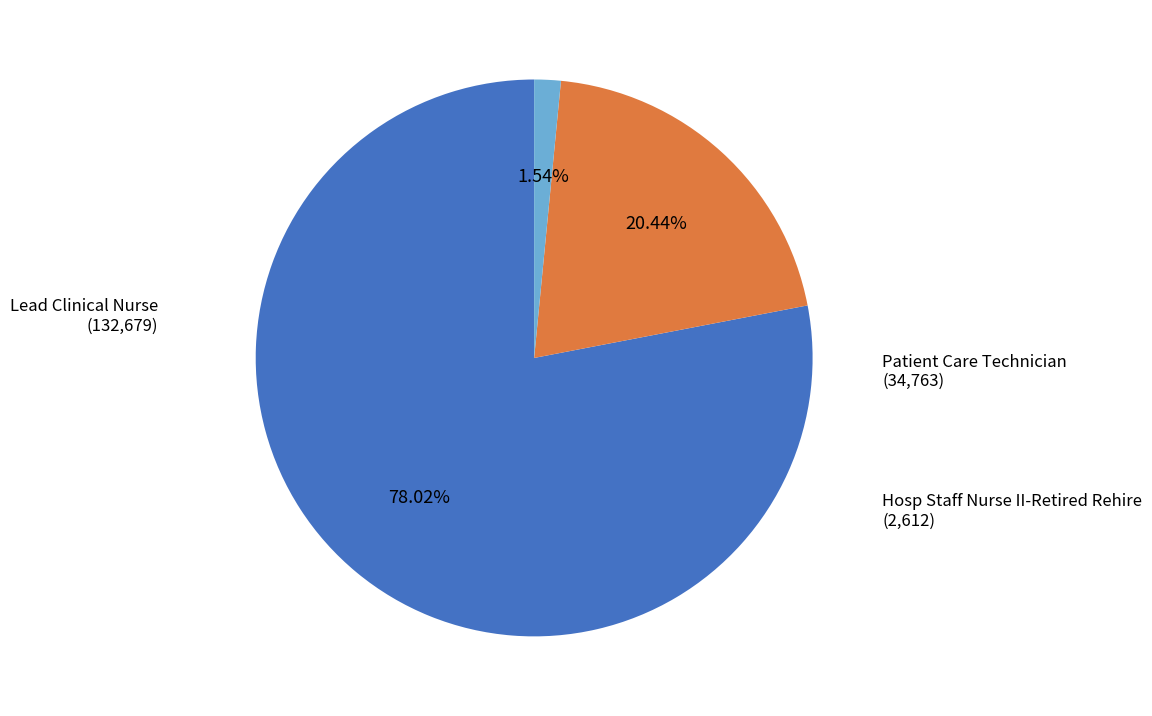

Does any single category account for the majority?

Yes